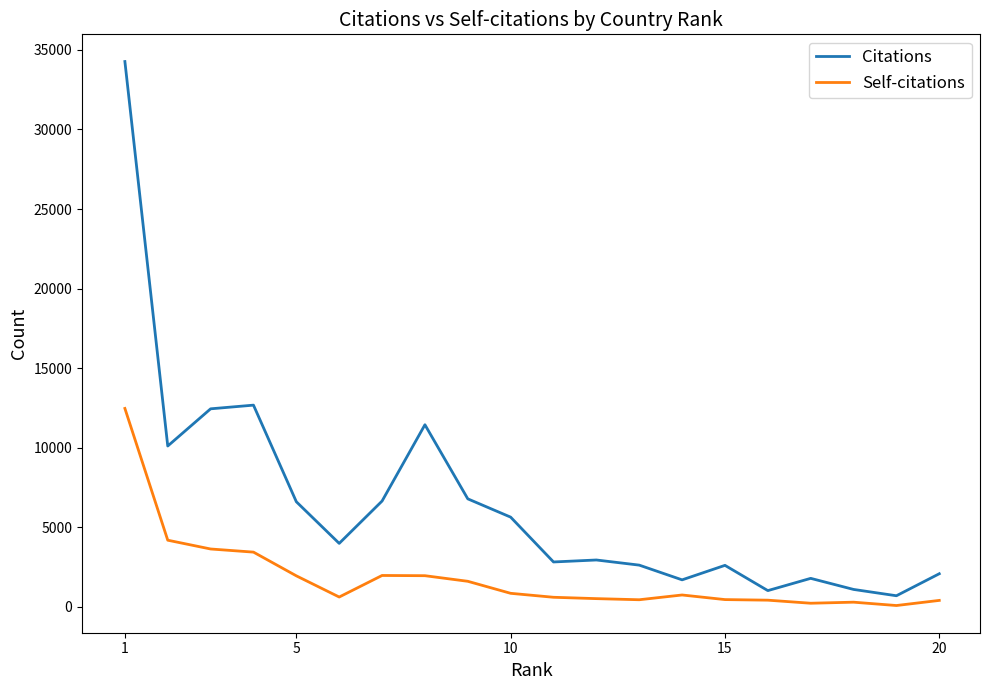

In Self-citations, how many points are lower than both neighbors (excluding endpoints)?

4